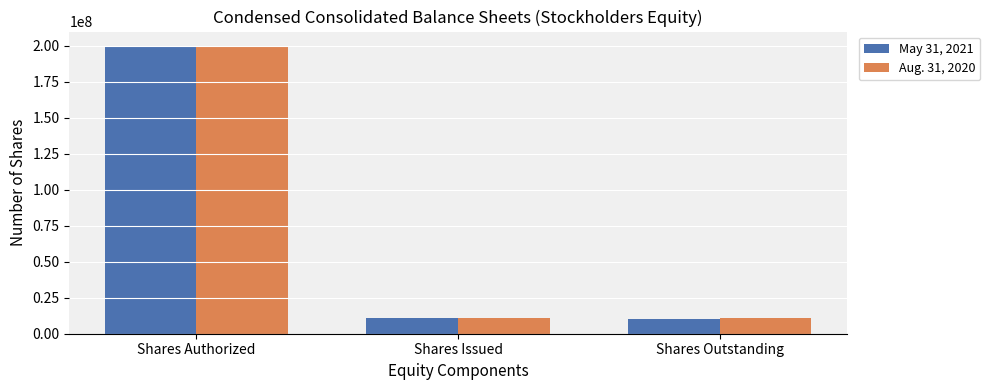

Rank the series by their average value, from highest to lowest.

Aug. 31, 2020, May 31, 2021